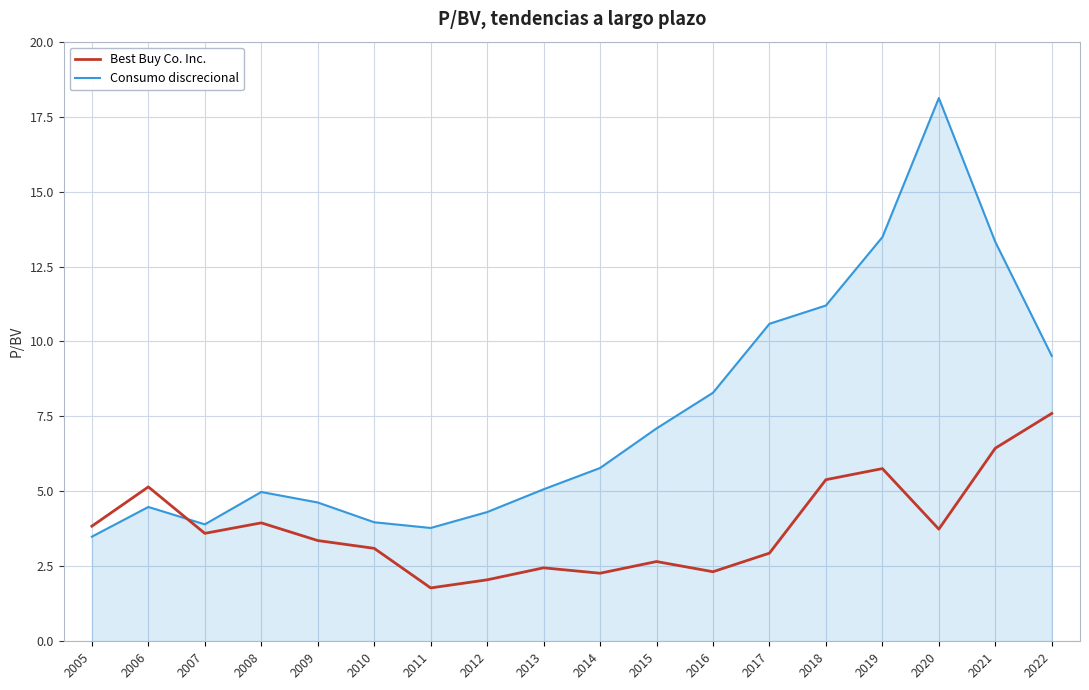

Which series has the largest range (max minus min)?

Consumo discrecional